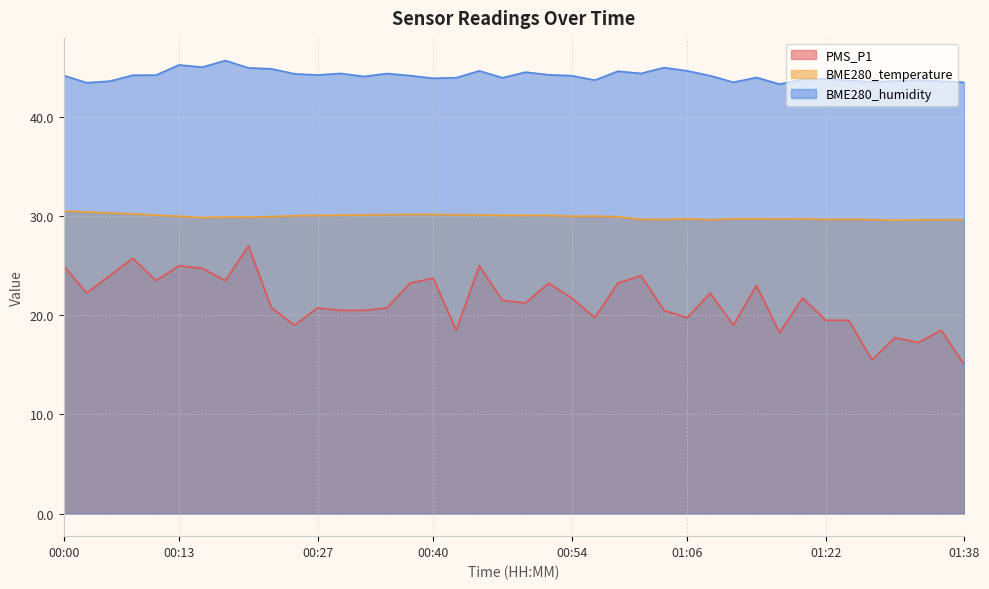

What is the label of the 23rd point from the left?

00:54